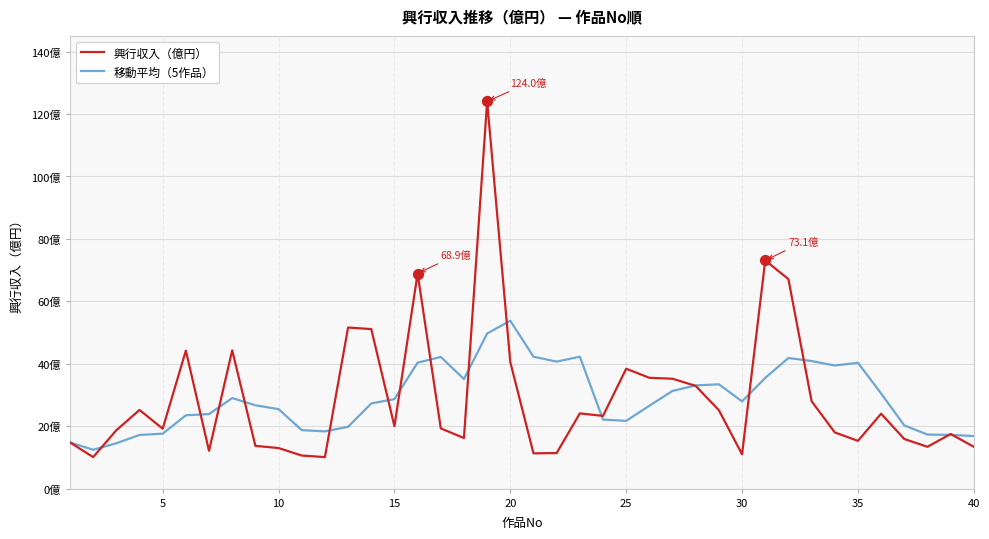

Is this an area chart (filled region under the line)?

No